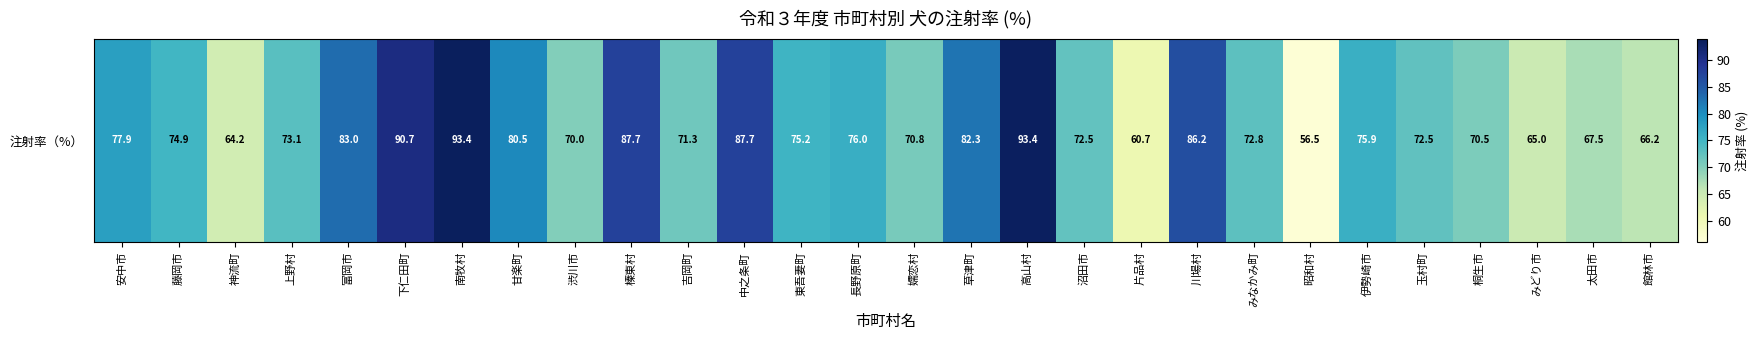

Reading right to left, what are all the values shown in this chart?

館林市=66.2	太田市=67.5	みどり市=65.0	桐生市=70.5	玉村町=72.5	伊勢崎市=75.9	昭和村=56.5	みなかみ町=72.8	川場村=86.2	片品村=60.7	沼田市=72.5	高山村=93.4	草津町=82.3	嬬恋村=70.8	長野原町=76.0	東吾妻町=75.2	中之条町=87.7	吉岡町=71.3	榛東村=87.7	渋川市=70.0	甘楽町=80.5	南牧村=93.4	下仁田町=90.7	富岡市=83.0	上野村=73.1	神流町=64.2	藤岡市=74.9	安中市=77.9